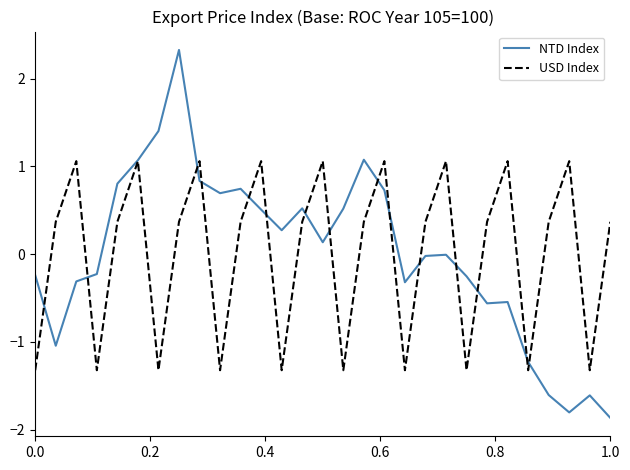

Which series has the widest spread of values?

NTD Index